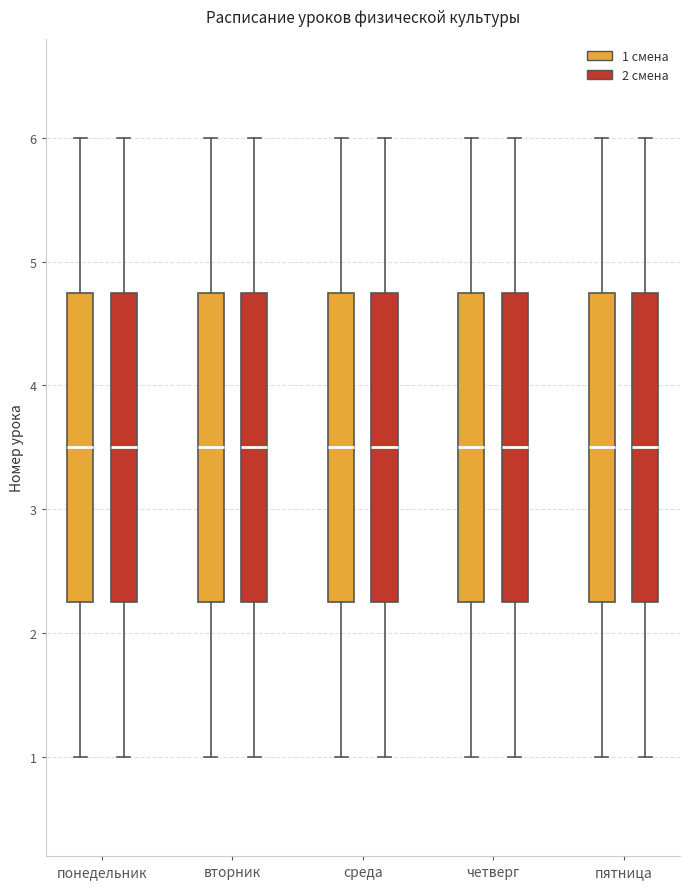

Reading left to right, read every box against the y-axis: the position of its median line, the range the box covers, and the ends of its whiskers. The values are not printed on the chart, so give them approximately, as read against the axis.

понедельник (1 смена): median 3.5, box 2.3 to 4.8, whiskers 1.0 to 6.0
понедельник (2 смена): median 3.5, box 2.3 to 4.8, whiskers 1.0 to 6.0
вторник (1 смена): median 3.5, box 2.3 to 4.8, whiskers 1.0 to 6.0
вторник (2 смена): median 3.5, box 2.3 to 4.8, whiskers 1.0 to 6.0
среда (1 смена): median 3.5, box 2.3 to 4.8, whiskers 1.0 to 6.0
среда (2 смена): median 3.5, box 2.3 to 4.8, whiskers 1.0 to 6.0
четверг (1 смена): median 3.5, box 2.3 to 4.8, whiskers 1.0 to 6.0
четверг (2 смена): median 3.5, box 2.3 to 4.8, whiskers 1.0 to 6.0
пятница (1 смена): median 3.5, box 2.3 to 4.8, whiskers 1.0 to 6.0
пятница (2 смена): median 3.5, box 2.3 to 4.8, whiskers 1.0 to 6.0